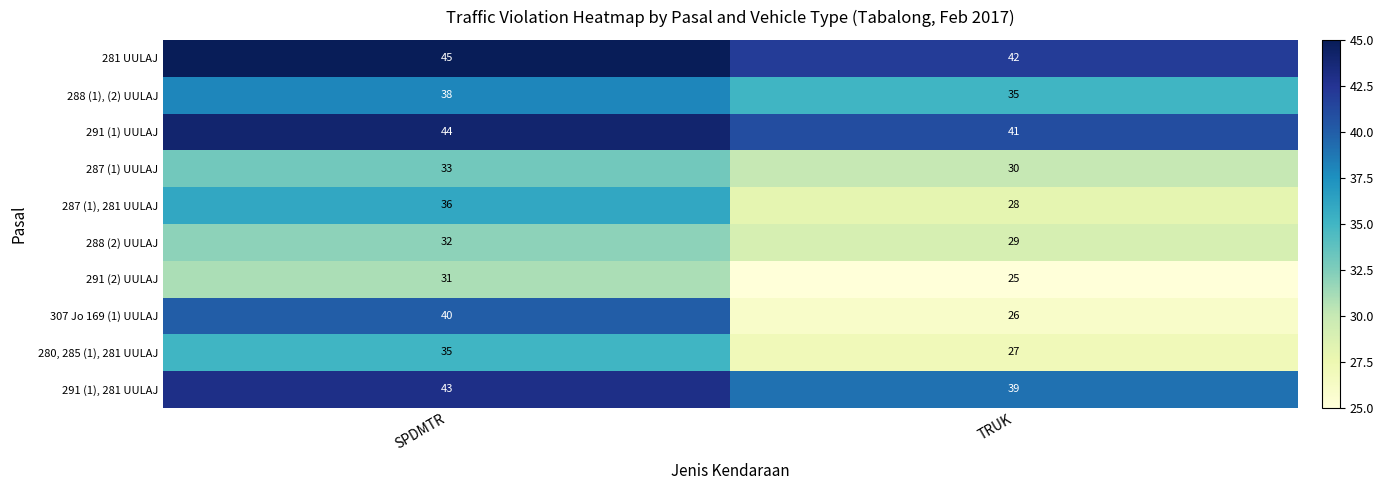

At which category does the chart reach its peak across all series?

SPDMTR